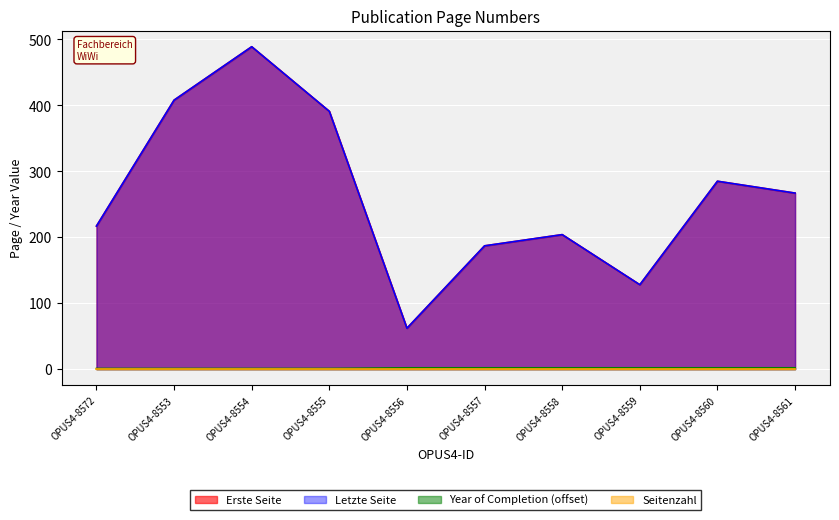

Where does the Letzte Seite series first go above 267?

OPUS4-8553